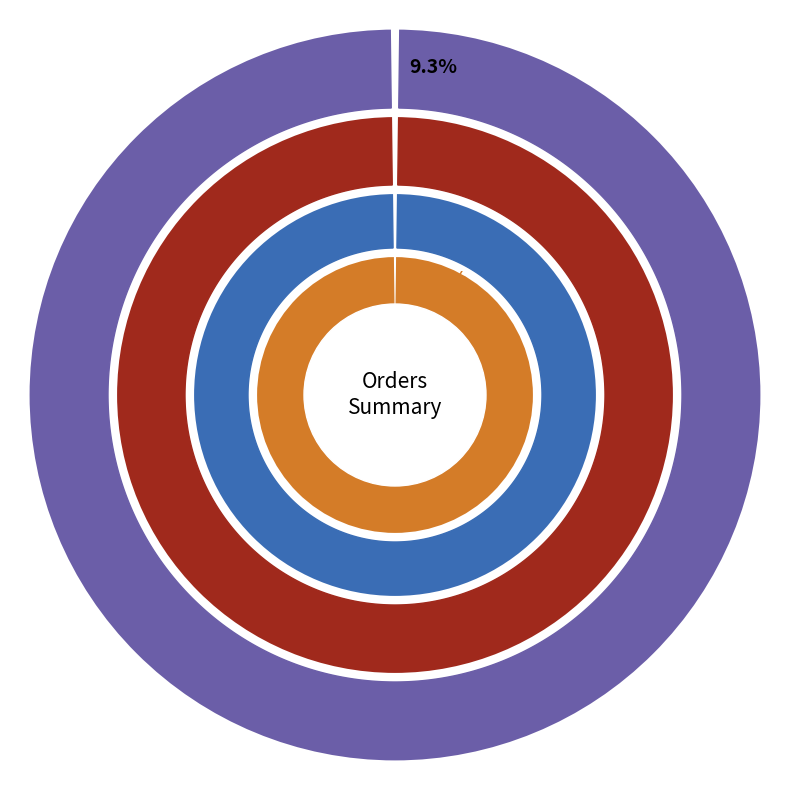

What is the ratio of the value at Ir_86 to the value at sorok-i?

0.8